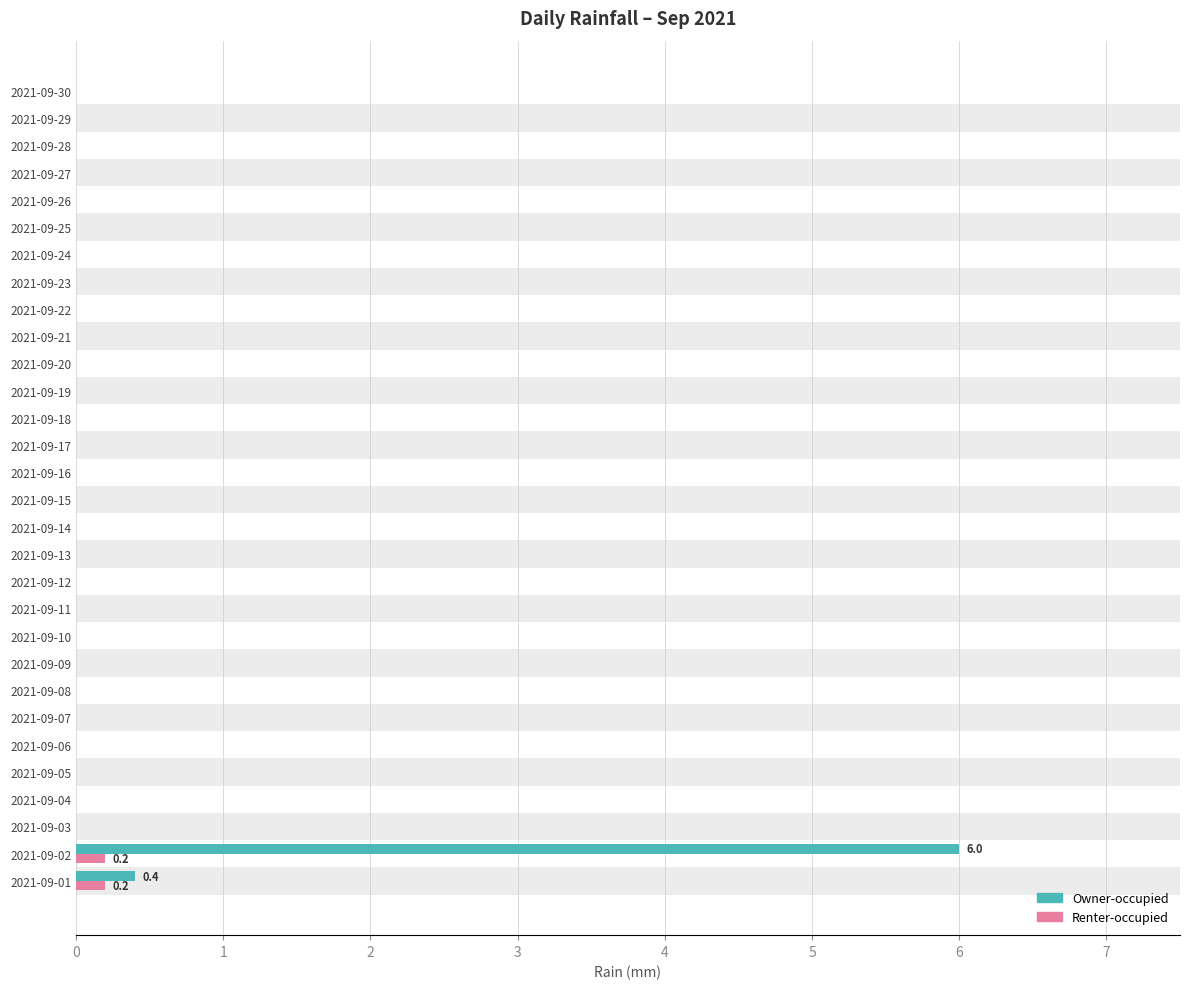

Count the number of data series in this chart.

2